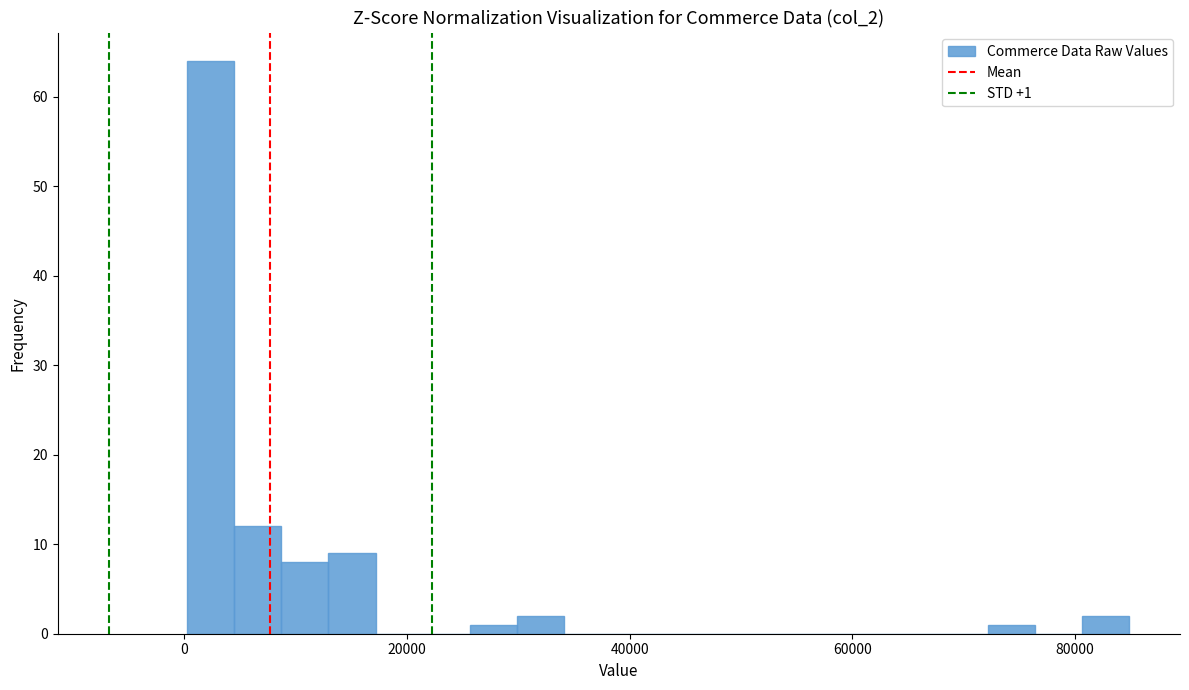

Read against the x-axis, roughly where is the centre of the tallest bar?

2000